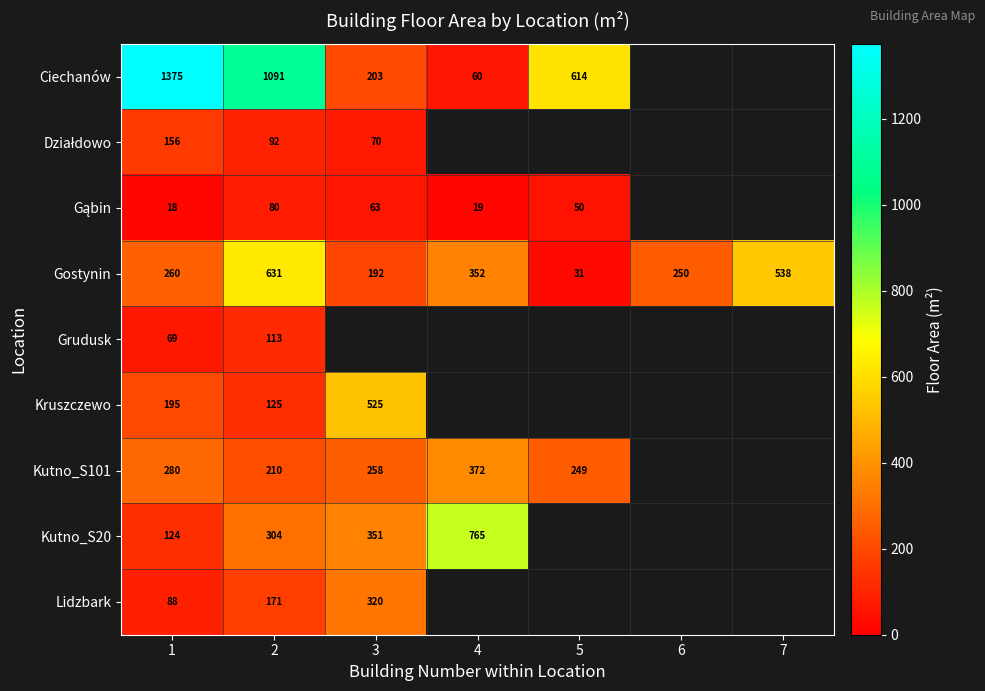

Which label corresponds to the smallest value in the chart?

1